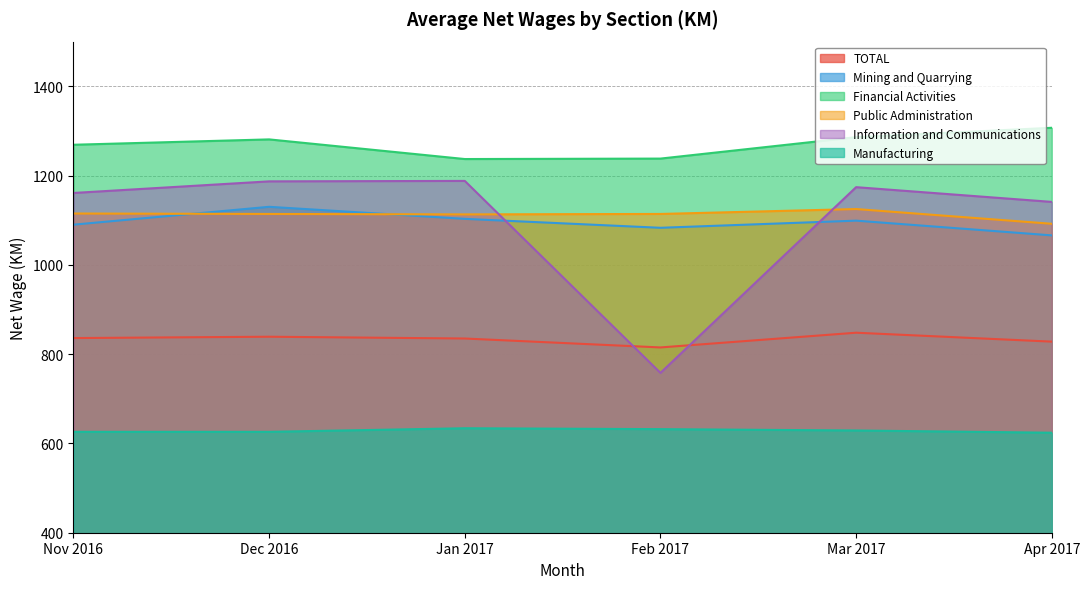

Between Dec 2016 and Apr 2017, which is larger?

Dec 2016